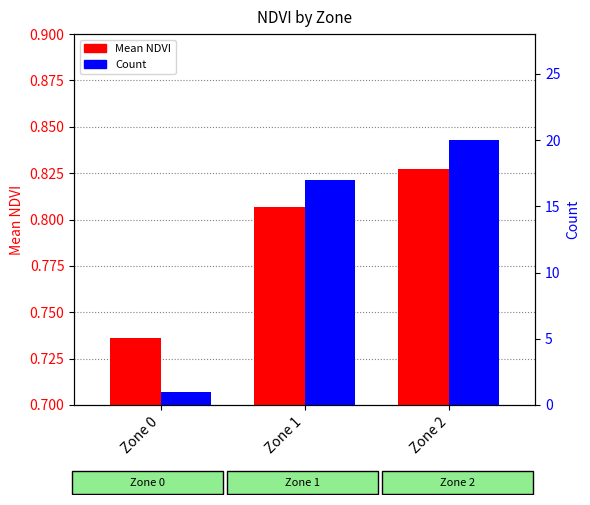

Read the Count value at Zone 2.

20.0